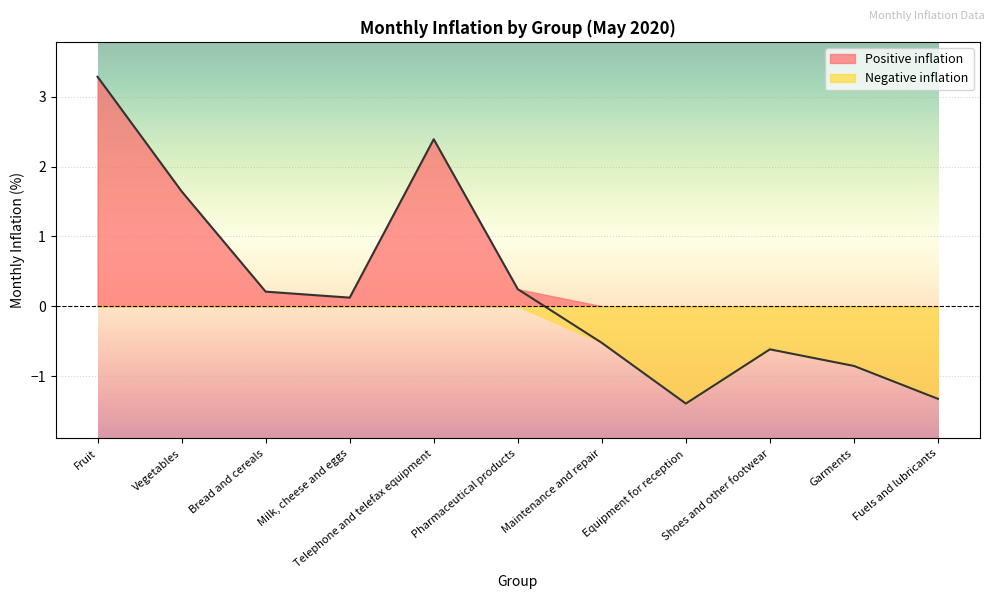

True or false: the data shows -2.2 at Equipment for reception.

False